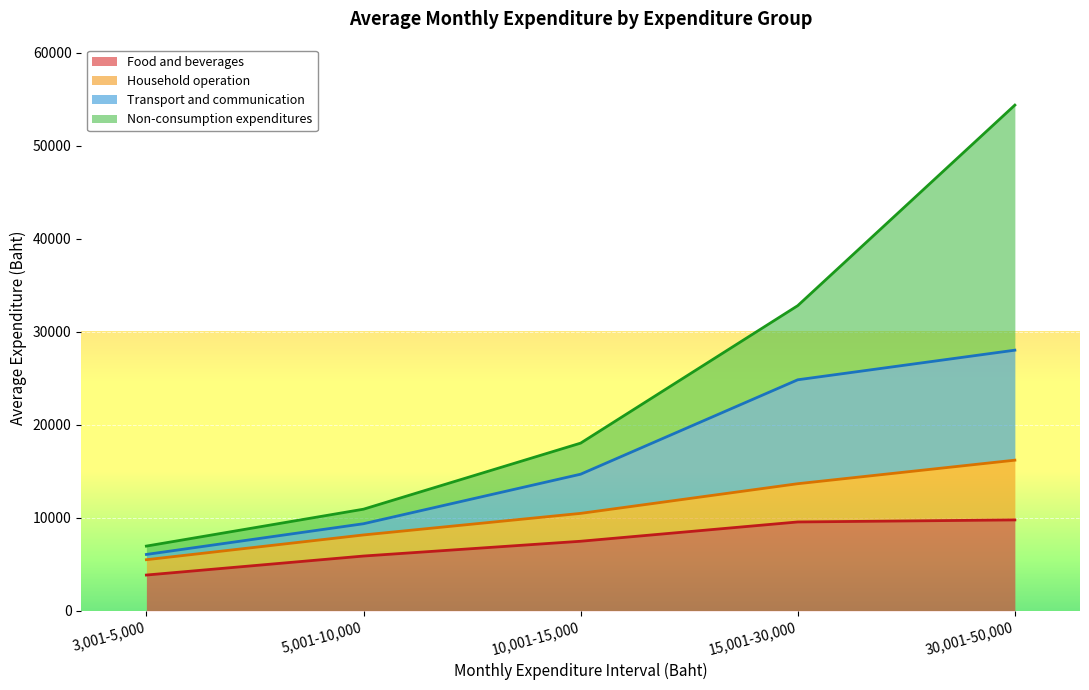

At which category is the sum across all series the highest?

30,001-50,000